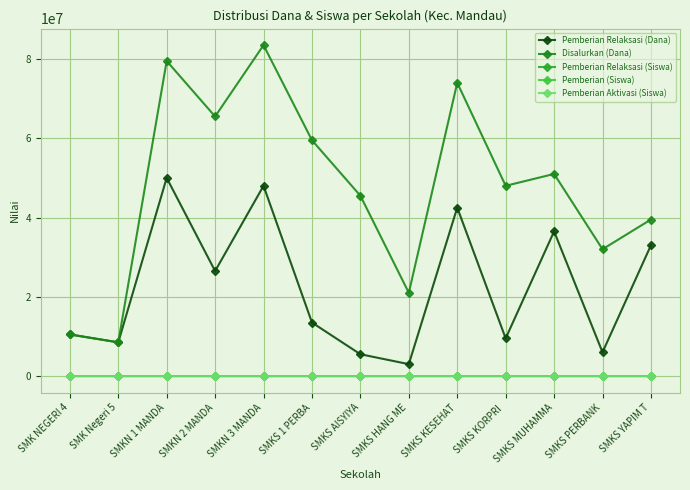

Read the Pemberian Relaksasi (Siswa) value at SMK Negeri 5.

17